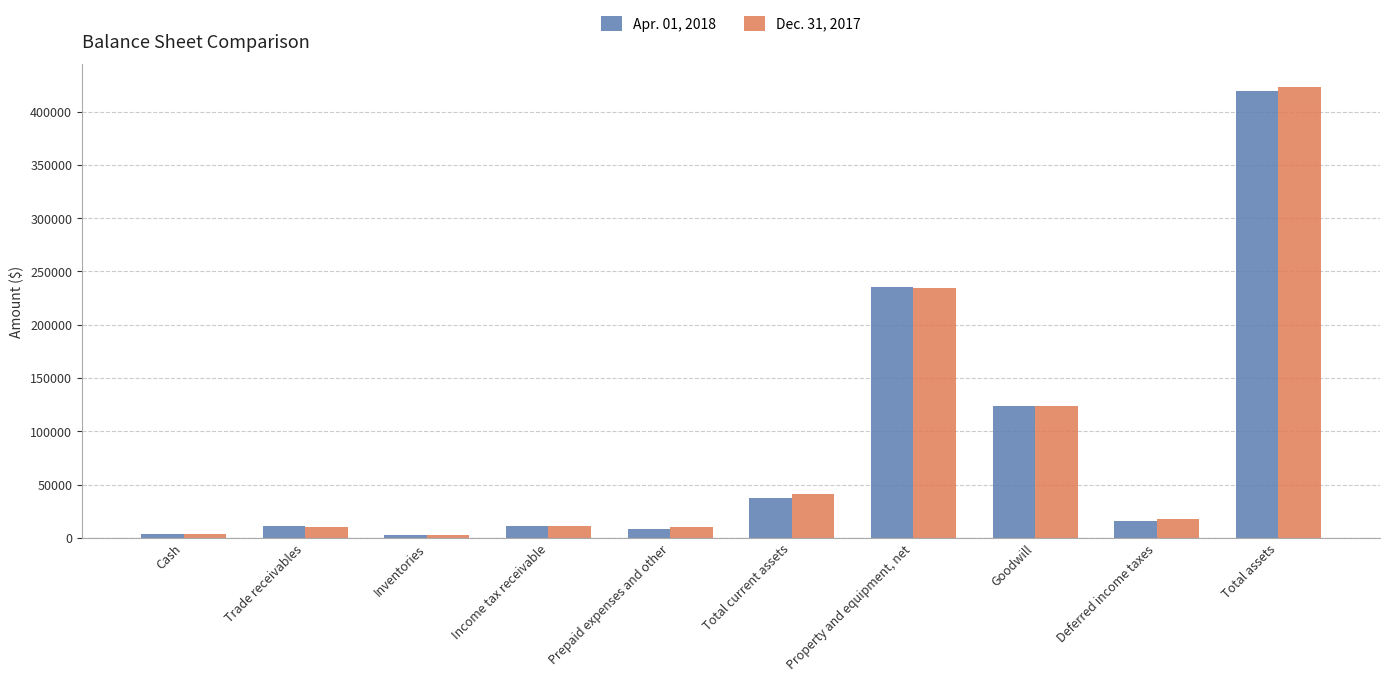

How many bars are there in total?

20